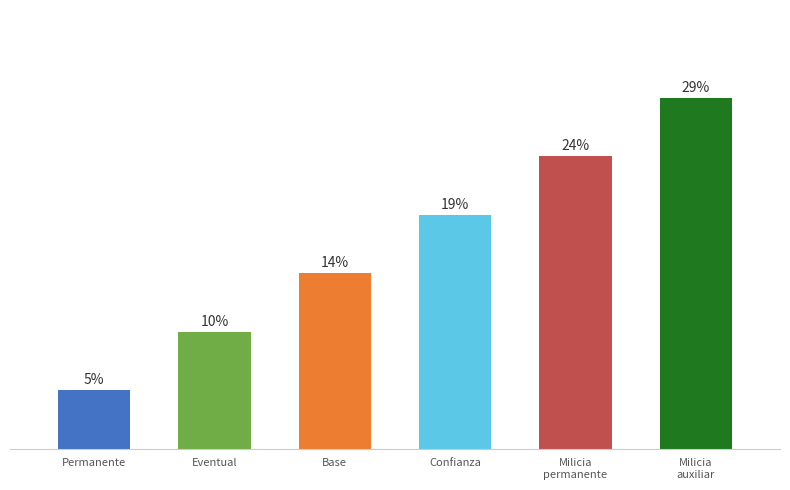

Does the chart contain any negative values?

No